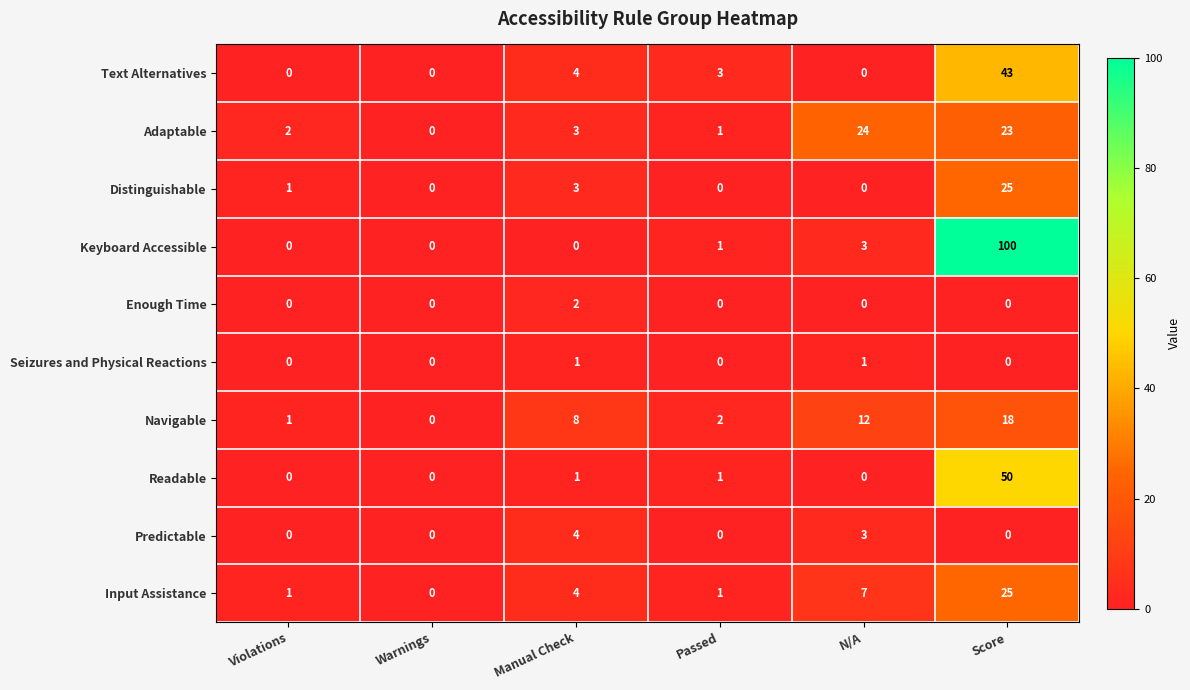

What value does the Text Alternatives series have at Score, to the nearest 10?

40